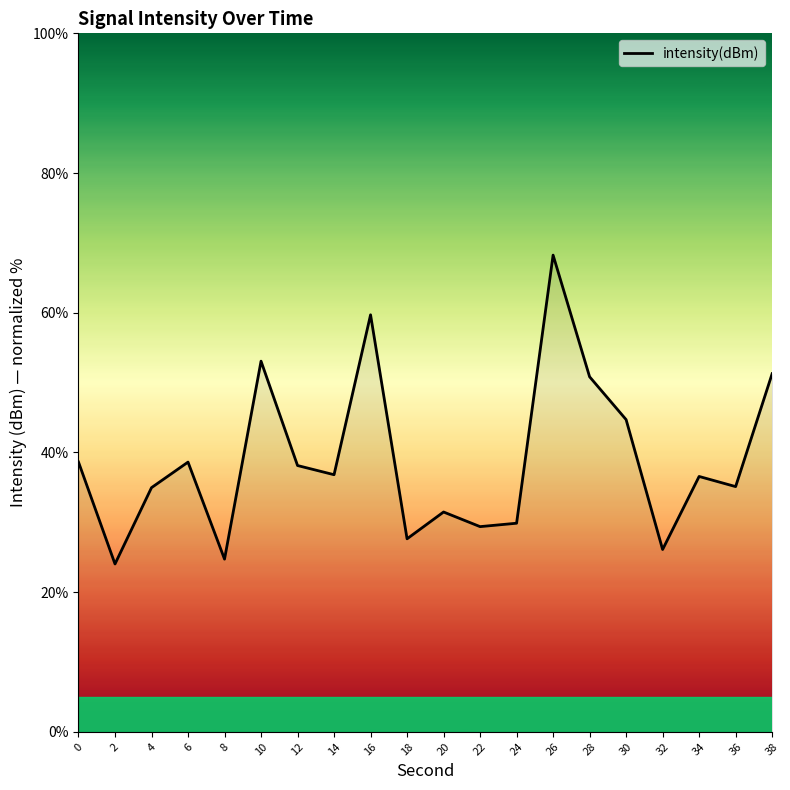

Does the chart have visible grid lines?

No